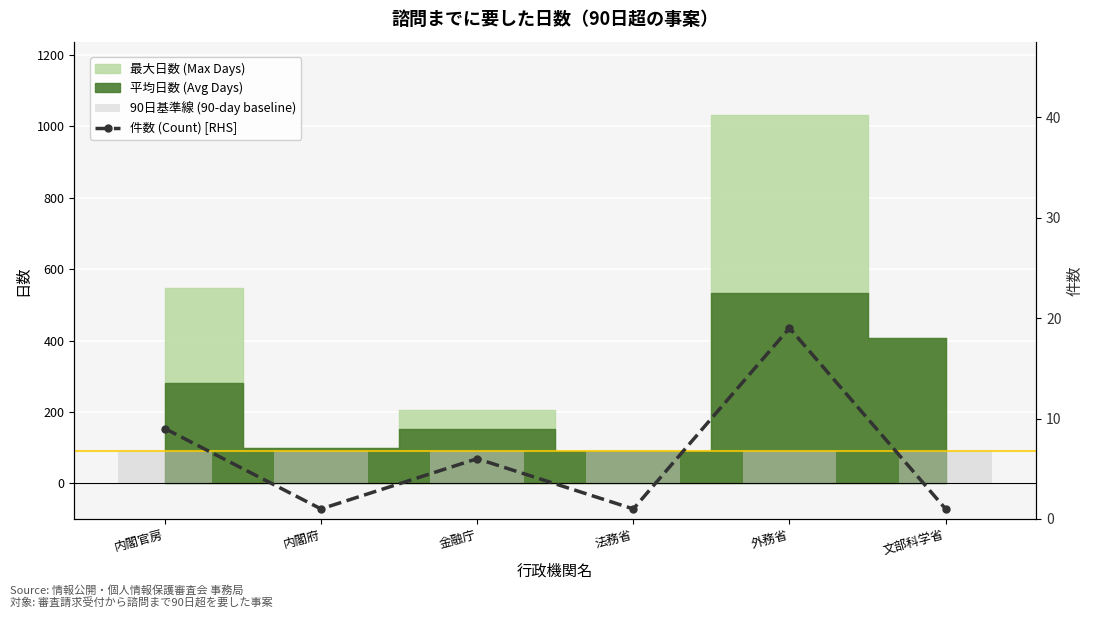

Is the value of 90日基準線 (90-day baseline) at 外務省 greater than the value of 件数 (Count) [RHS] at 外務省?

Yes